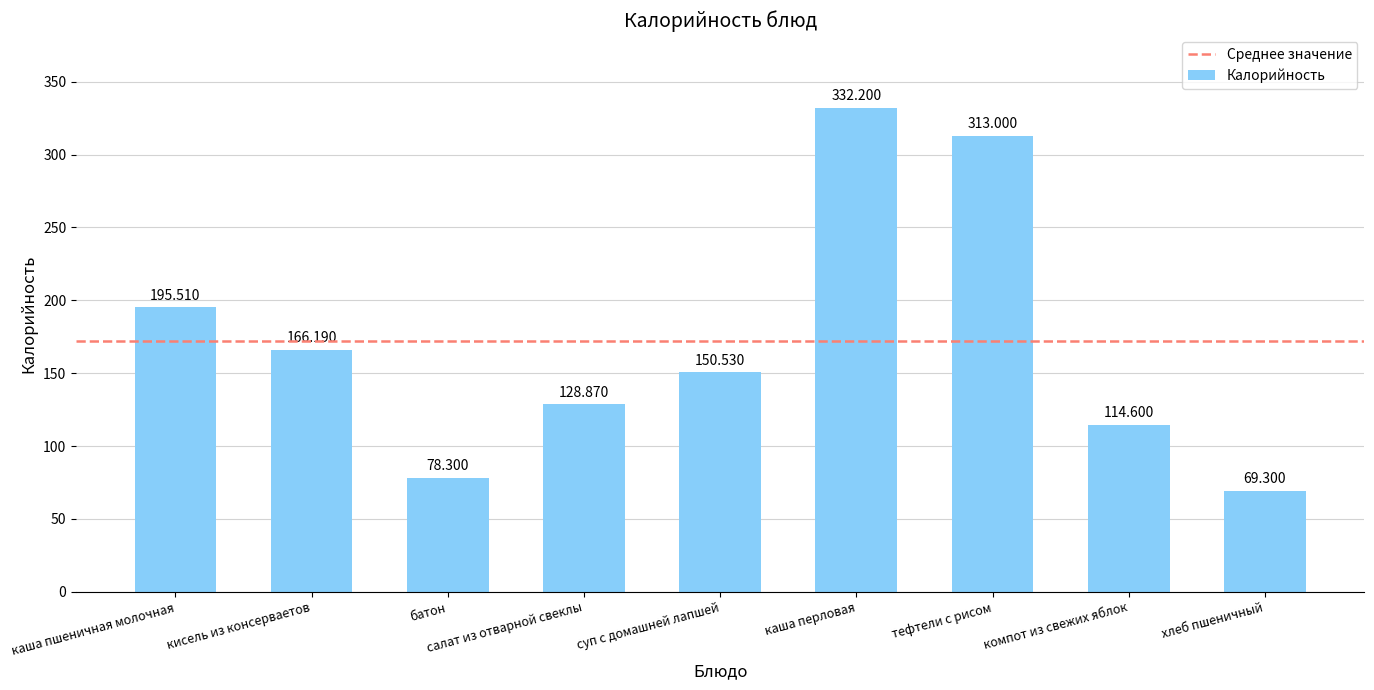

Reading left to right, extract all data points from this chart.

каша пшеничная молочная=195.5	кисель из консерваетов=166.2	батон=78.3	салат из отварной свеклы=128.9	суп с домашней лапшей=150.5	каша перловая=332.2	тефтели с рисом=313.0	компот из свежих яблок=114.6	хлеб пшеничный=69.3